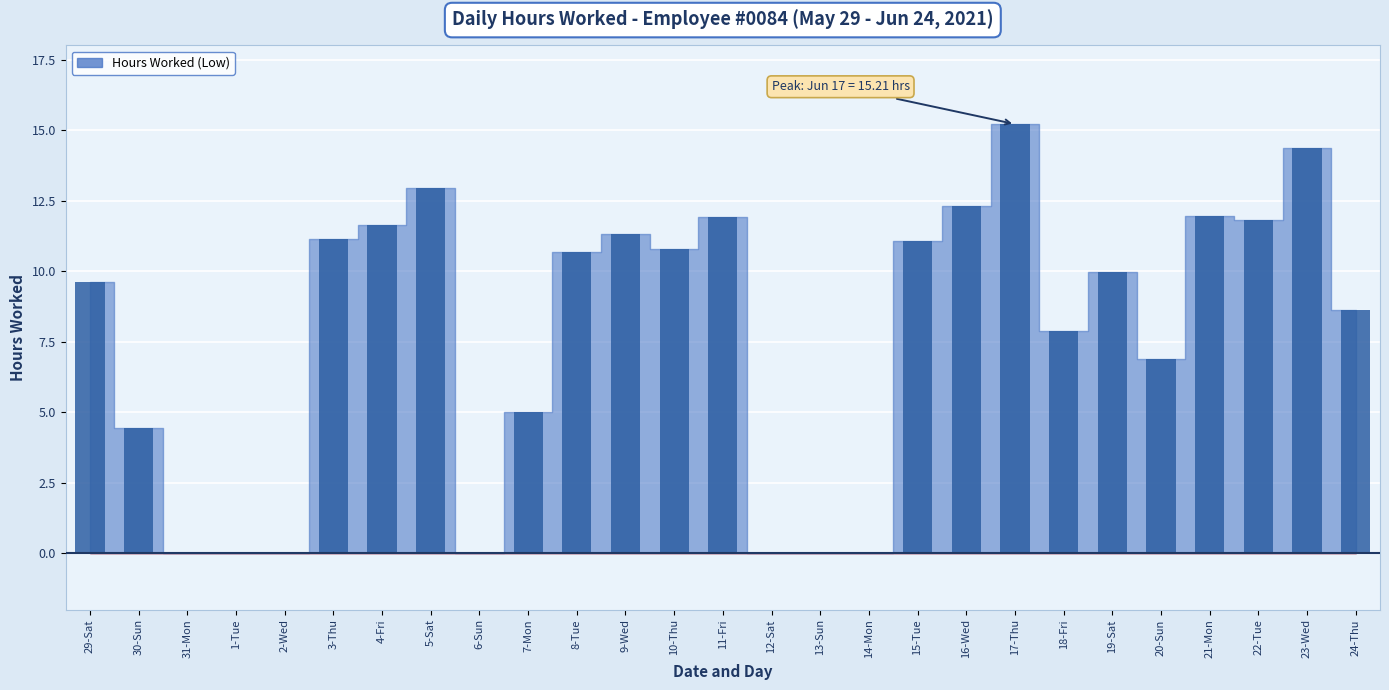

Reading right to left, extract all data points from this chart.

24-Thu=8.6	23-Wed=14.4	22-Tue=11.8	21-Mon=11.9	20-Sun=6.9	19-Sat=10.0	18-Fri=7.9	17-Thu=15.2	16-Wed=12.3	15-Tue=11.1	14-Mon=0.0	13-Sun=0.0	12-Sat=0.0	11-Fri=11.9	10-Thu=10.8	9-Wed=11.3	8-Tue=10.7	7-Mon=5.0	6-Sun=0.0	5-Sat=12.9	4-Fri=11.6	3-Thu=11.1	2-Wed=0.0	1-Tue=0.0	31-Mon=0.0	30-Sun=4.4	29-Sat=9.6